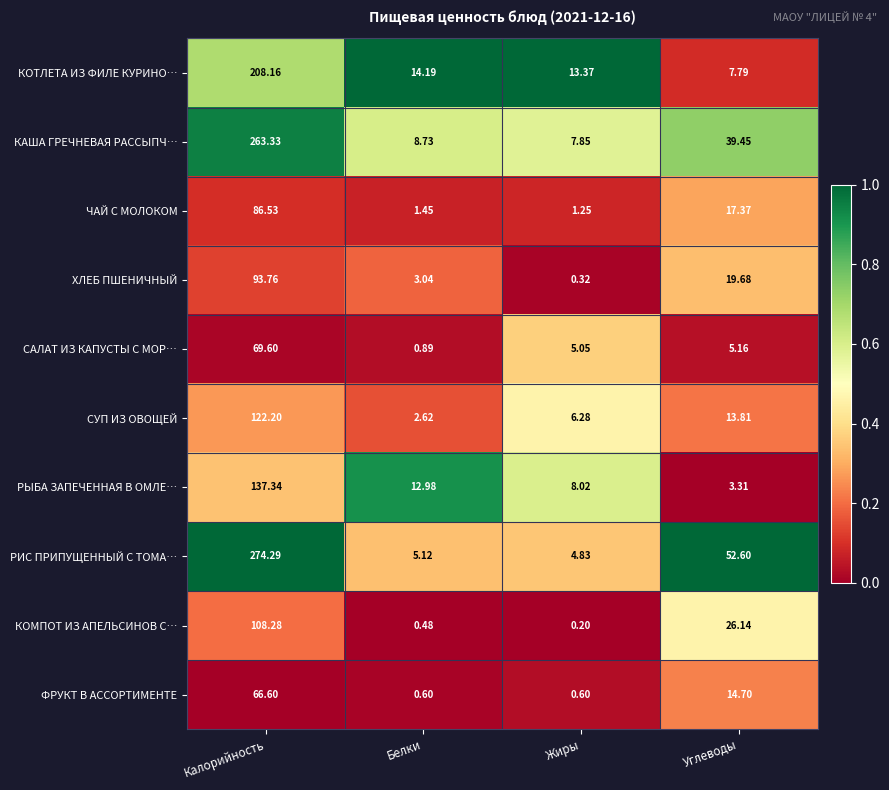

Which series has the largest range (max minus min)?

РИС ПРИПУЩЕННЫЙ С ТОМА…